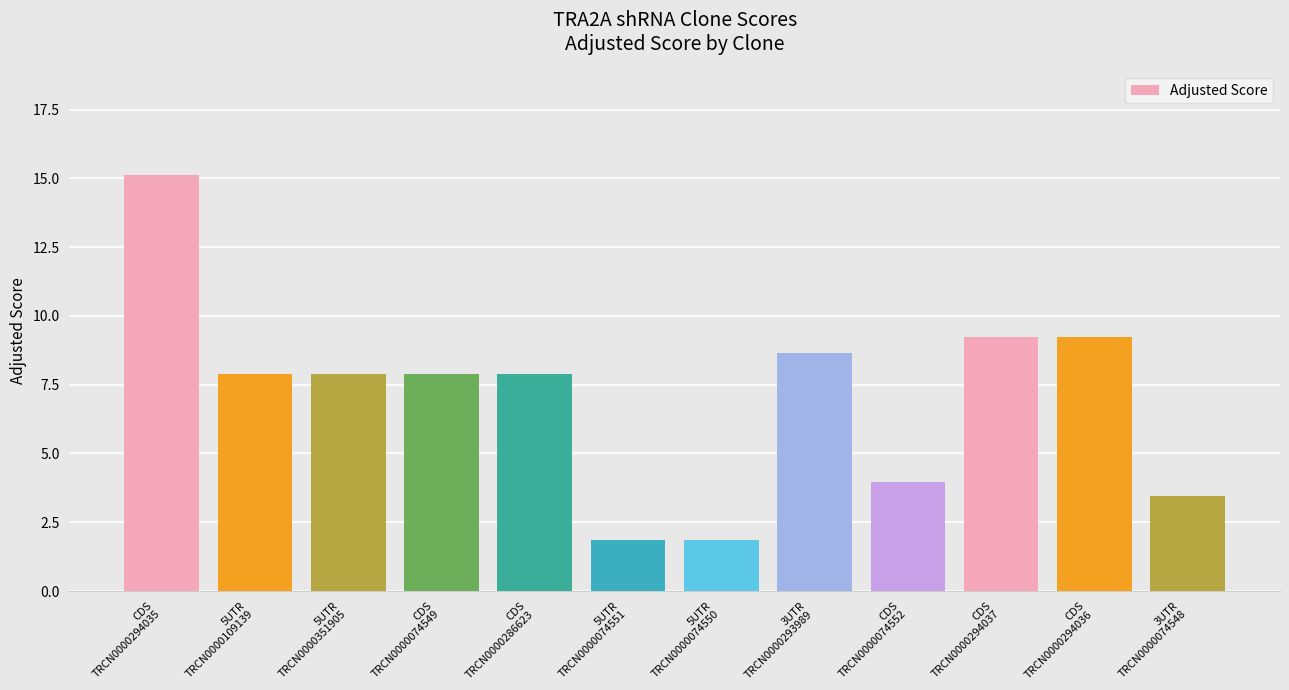

How many data points are less than 7?

4